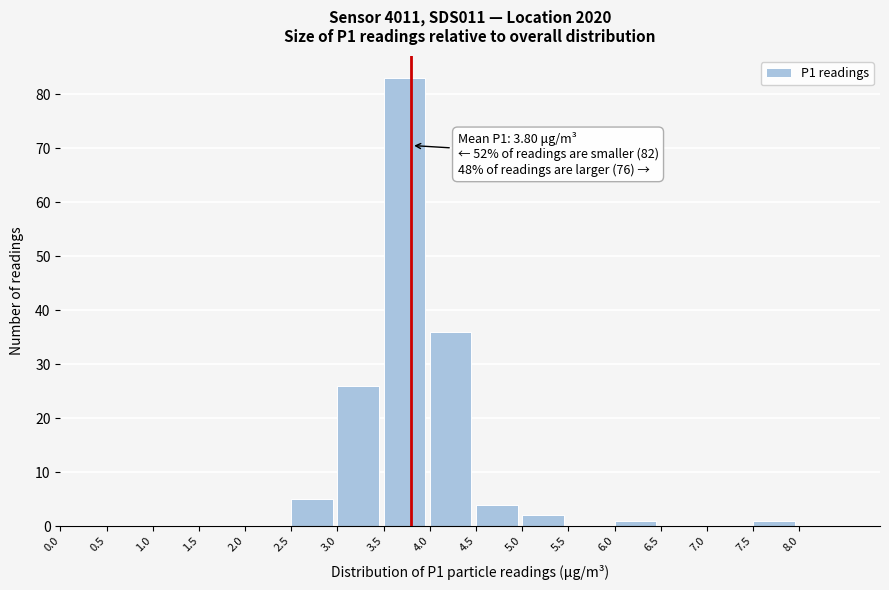

Which range on the x-axis has the tallest bar?

3.5 to 4.0